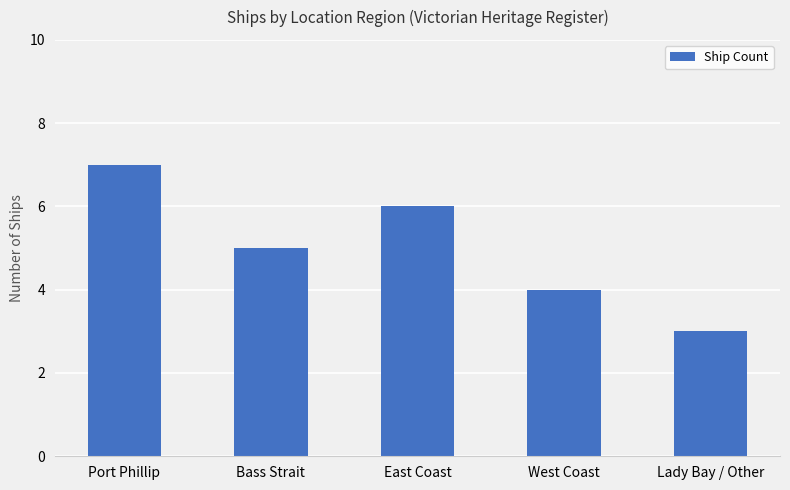

What is the approximate value at Bass Strait?

5